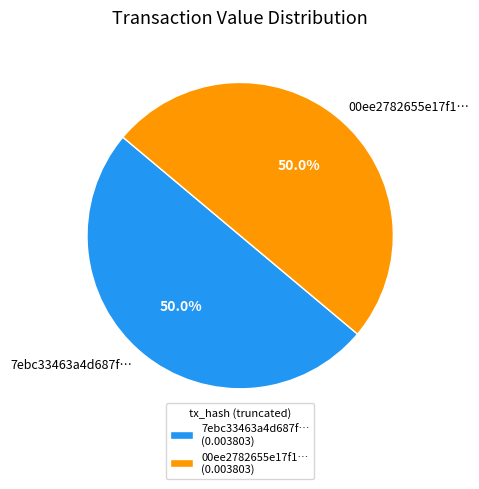

To the nearest percent, what is the average slice percentage?

50%